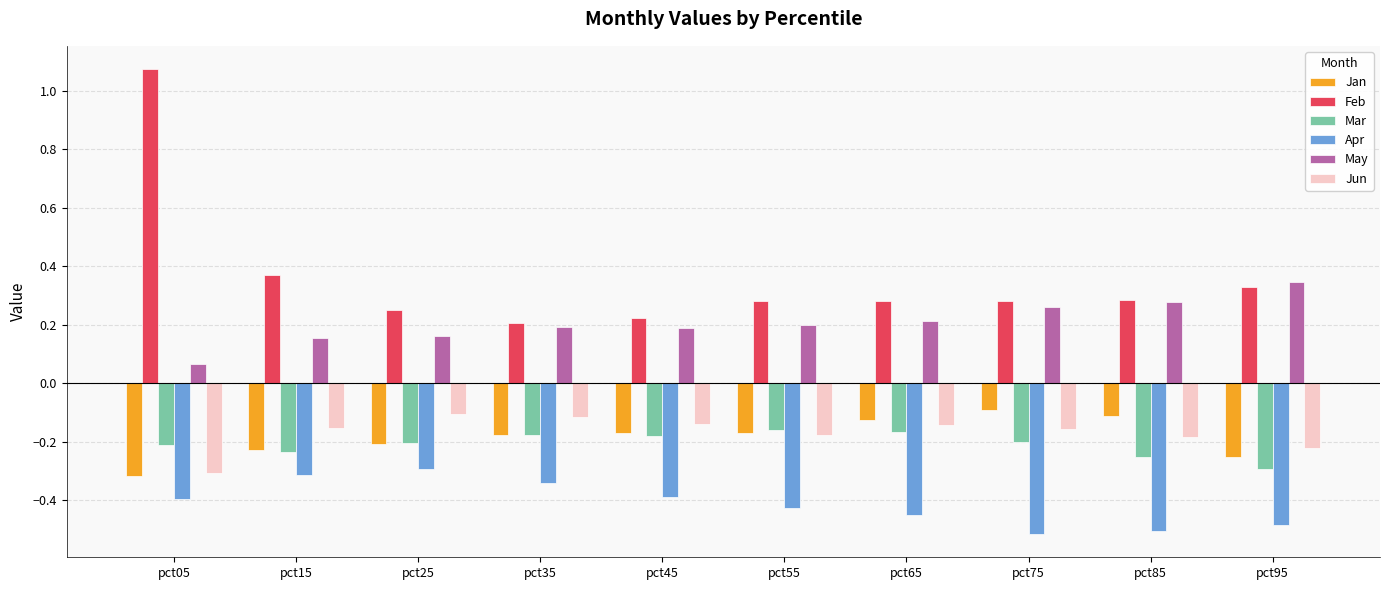

Which series changed the most between pct45 and pct95?

May